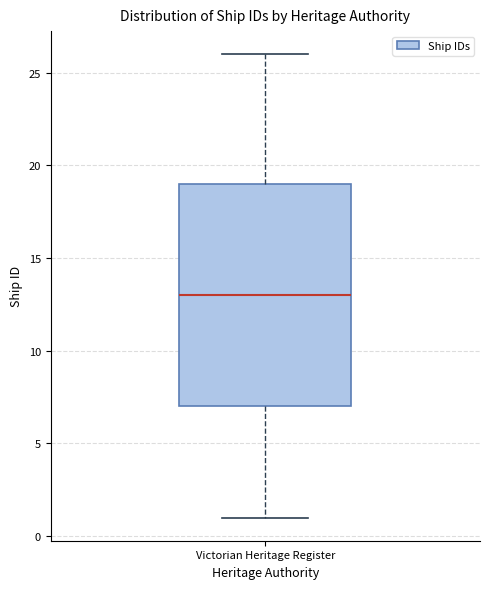

Where does the lower whisker of the box for Victorian Heritage Register end on the y-axis? The values are not printed on the chart, so give them approximately, as read against the axis.

1